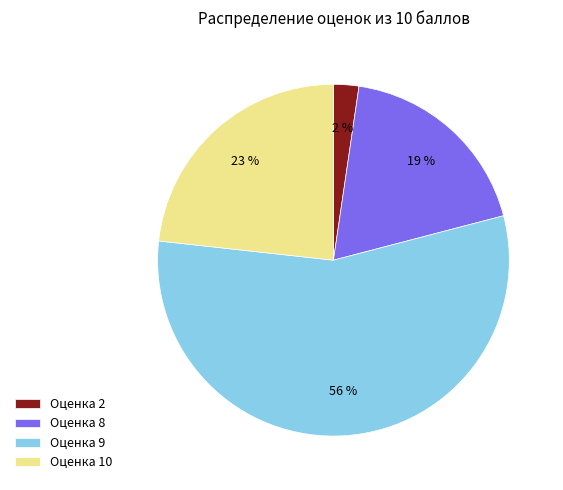

Which slice represents more than half of the pie?

Оценка 9